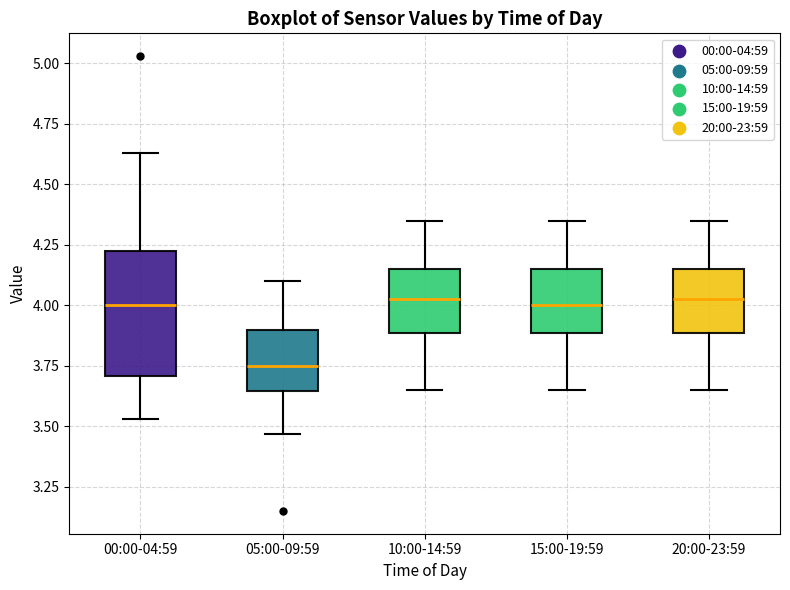

Where is the upper edge of the box for 10:00-14:59 on the y-axis? The values are not printed on the chart, so give them approximately, as read against the axis.

4.15